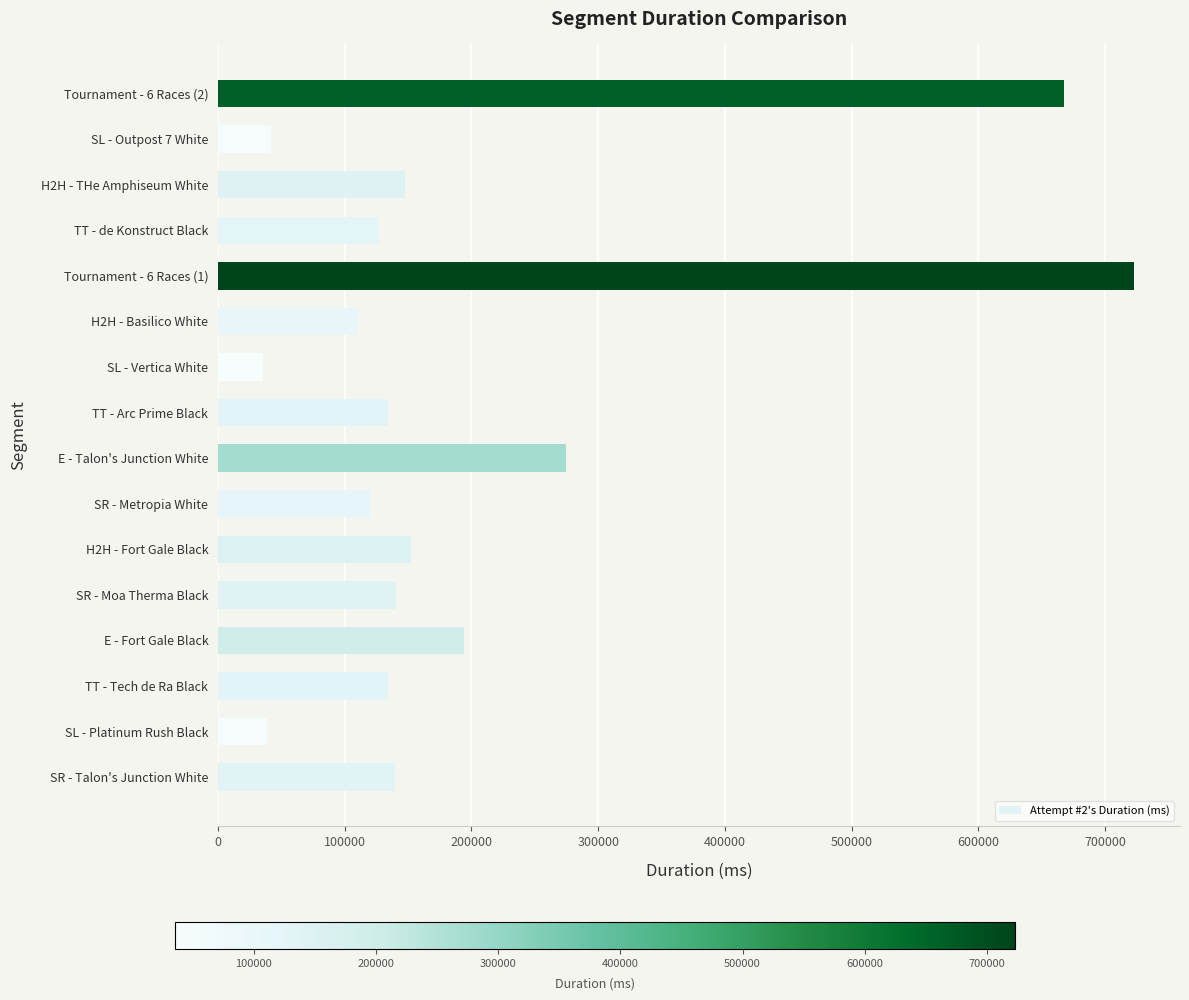

At which category does the chart reach its peak across all series?

Tournament - 6 Races (1)